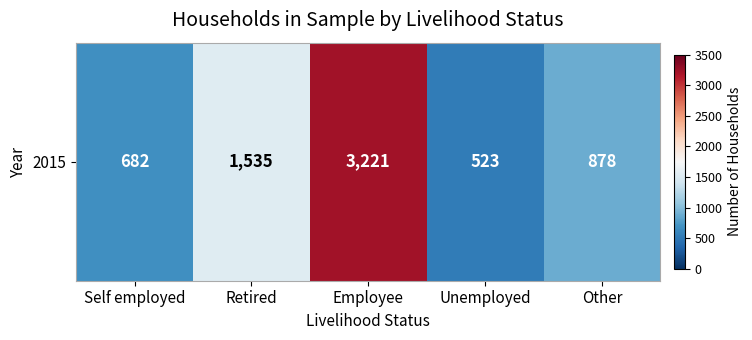

True or false: the data shows 1505 at Other.

False